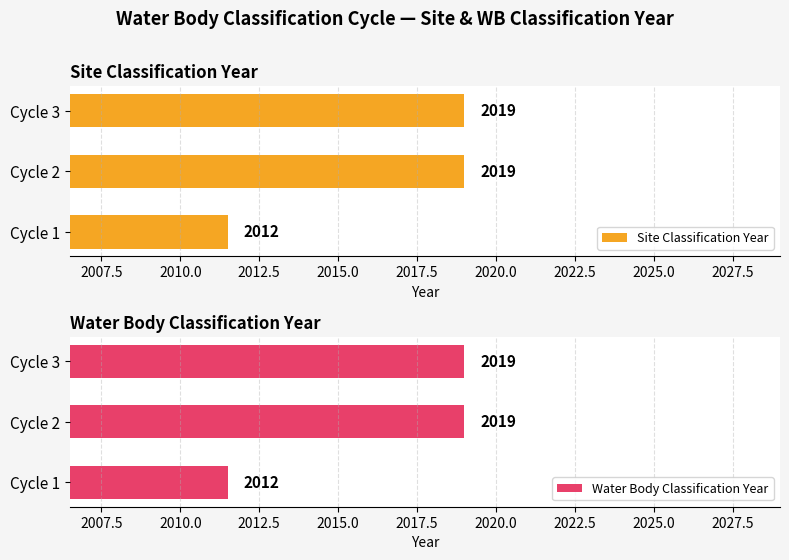

What is the highest value of the Site Classification Year series?

2019.0